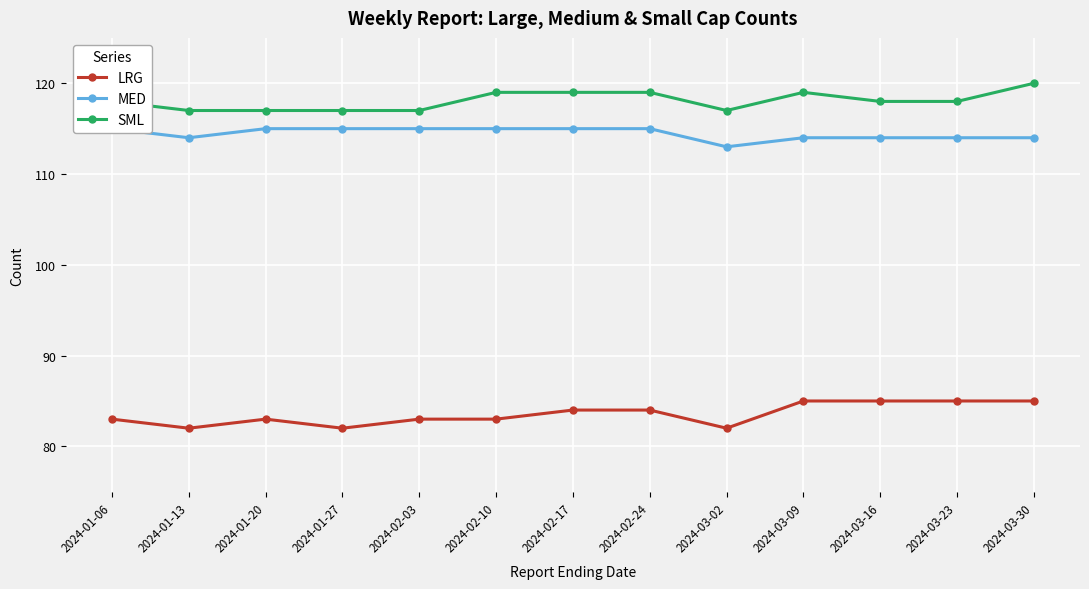

What are all the series names shown in the legend?

LRG, MED, SML